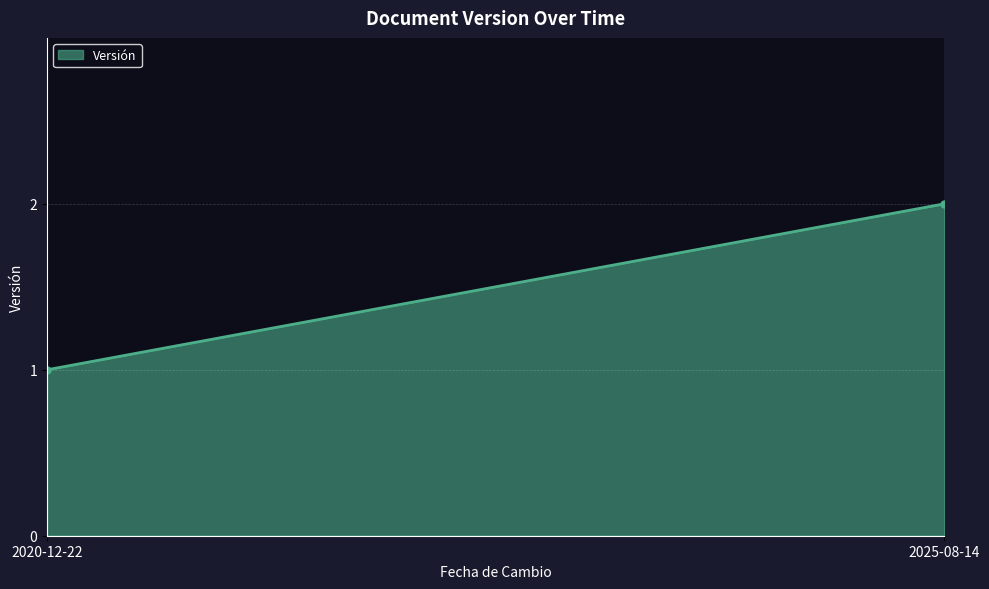

What is the label of the 2nd point from the right?

2020-12-22